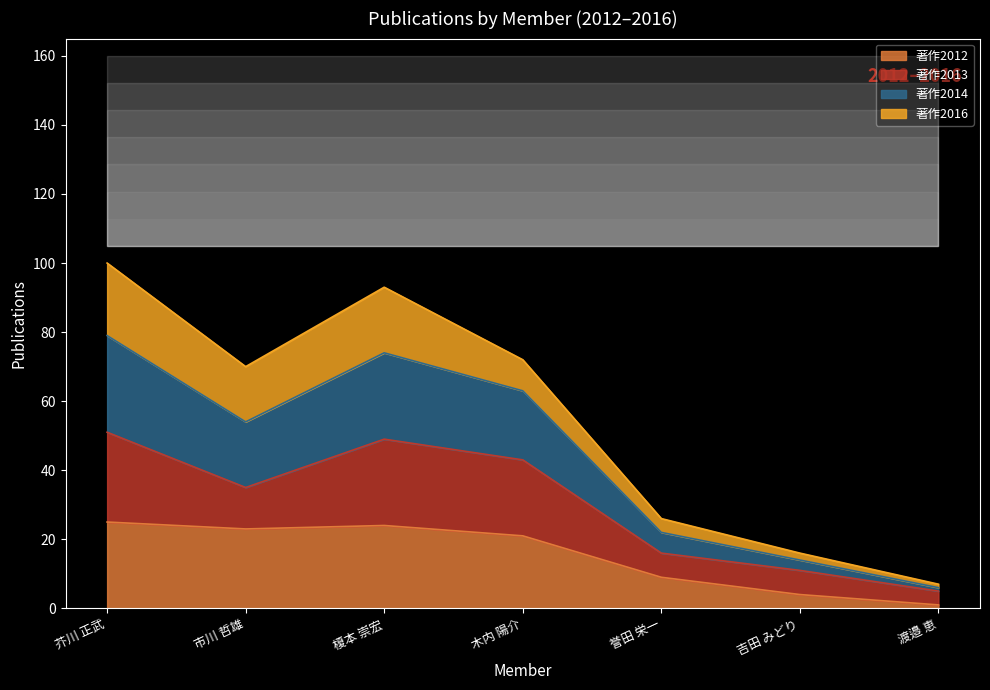

True or false: 著作2014 and 著作2012 intersect in this chart.

False